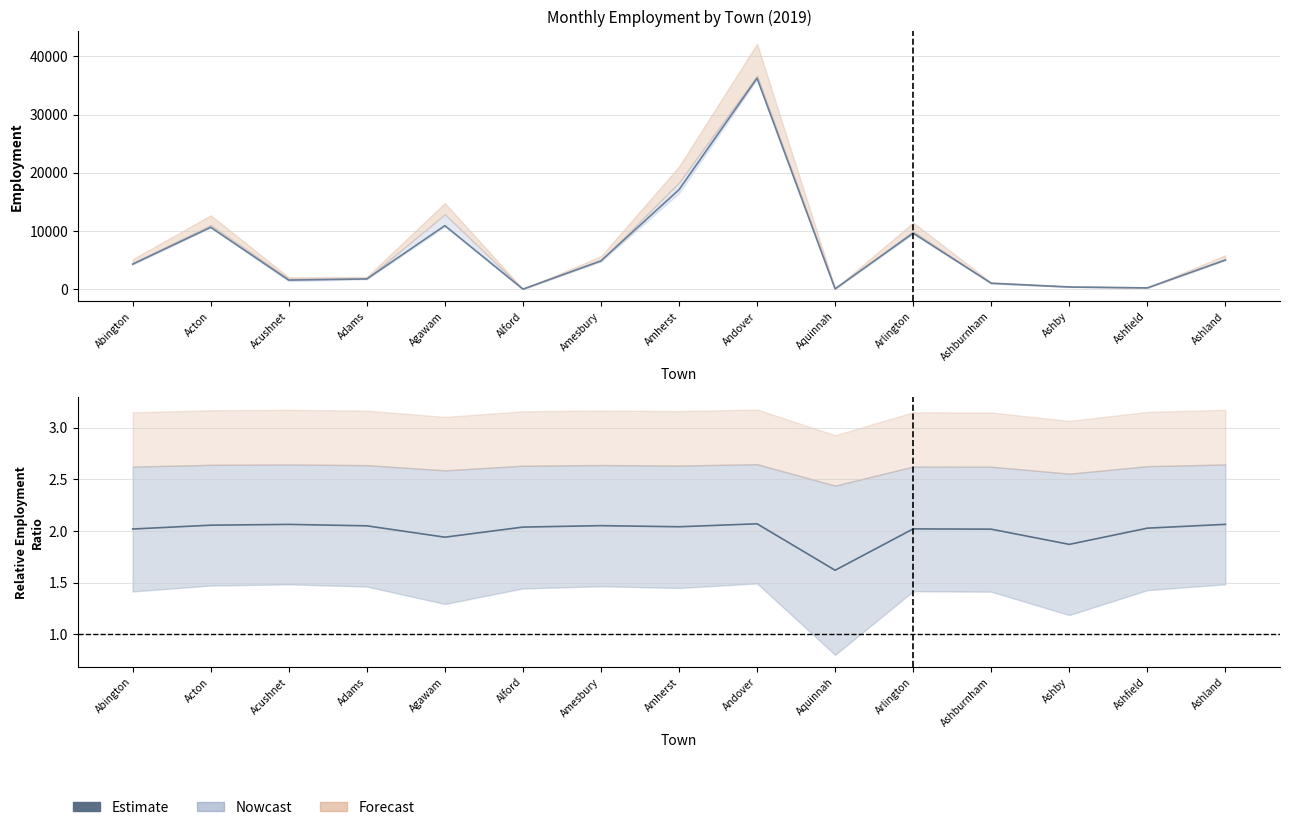

Where is the first local maximum?

Acushnet